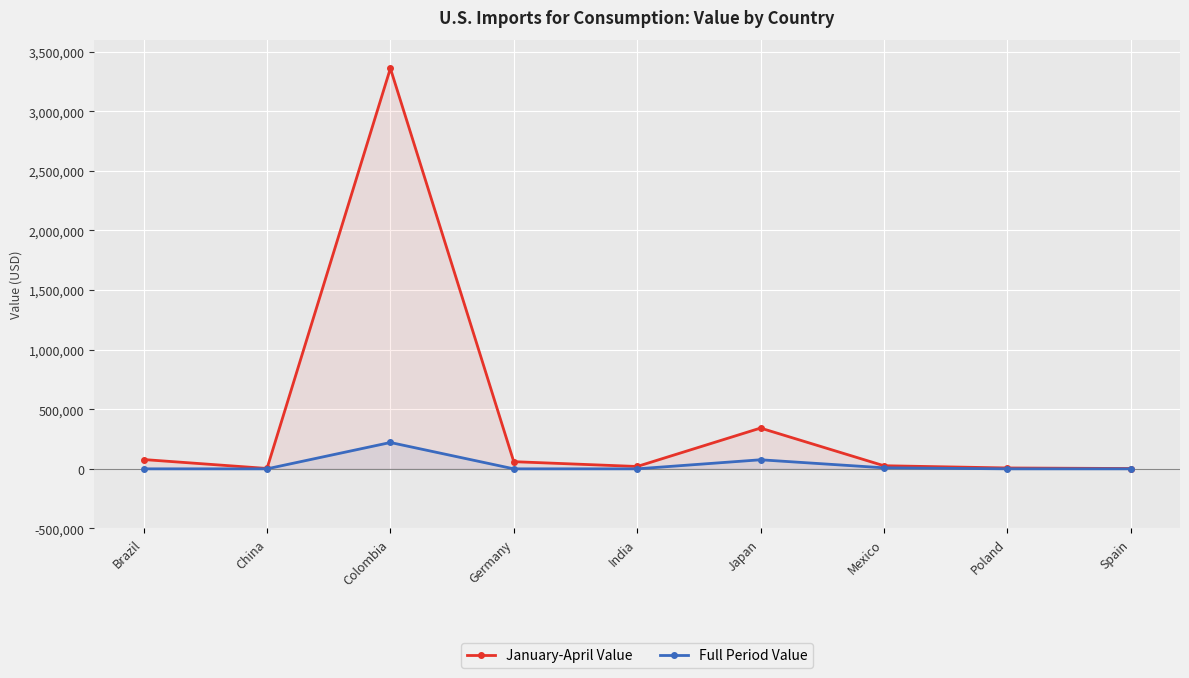

List the series in order of their peak value, highest first.

January-April Value, Full Period Value